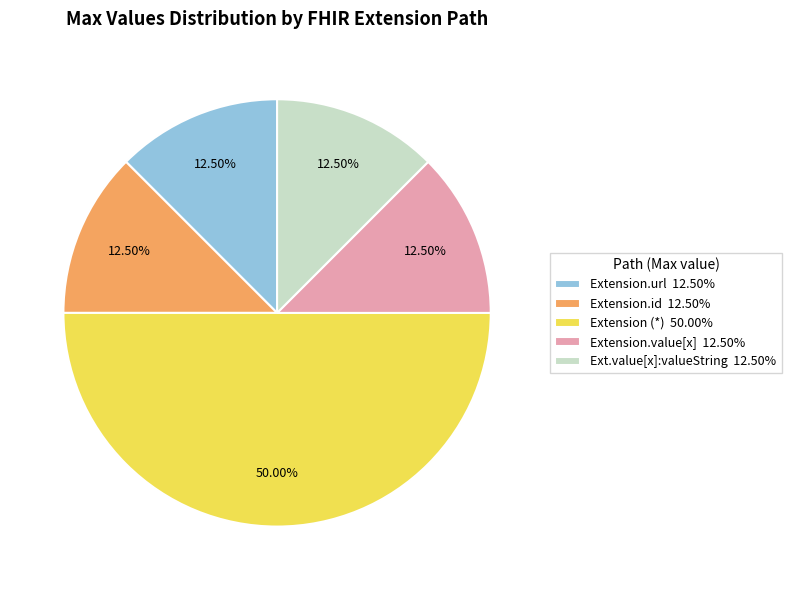

What is the ratio of the value at Ext.value[x]:valueString 12.50% to the value at Extension.value[x] 12.50%?

1.0